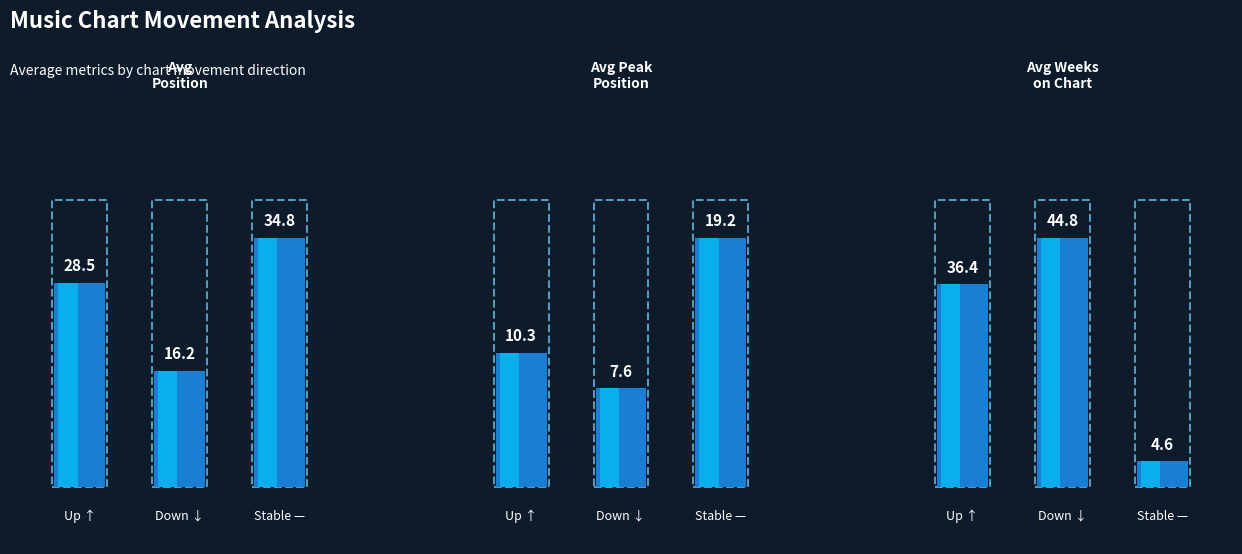

Rank the series at - from highest to lowest value.

Avg Position, Avg Peak Position, Avg Weeks on Chart